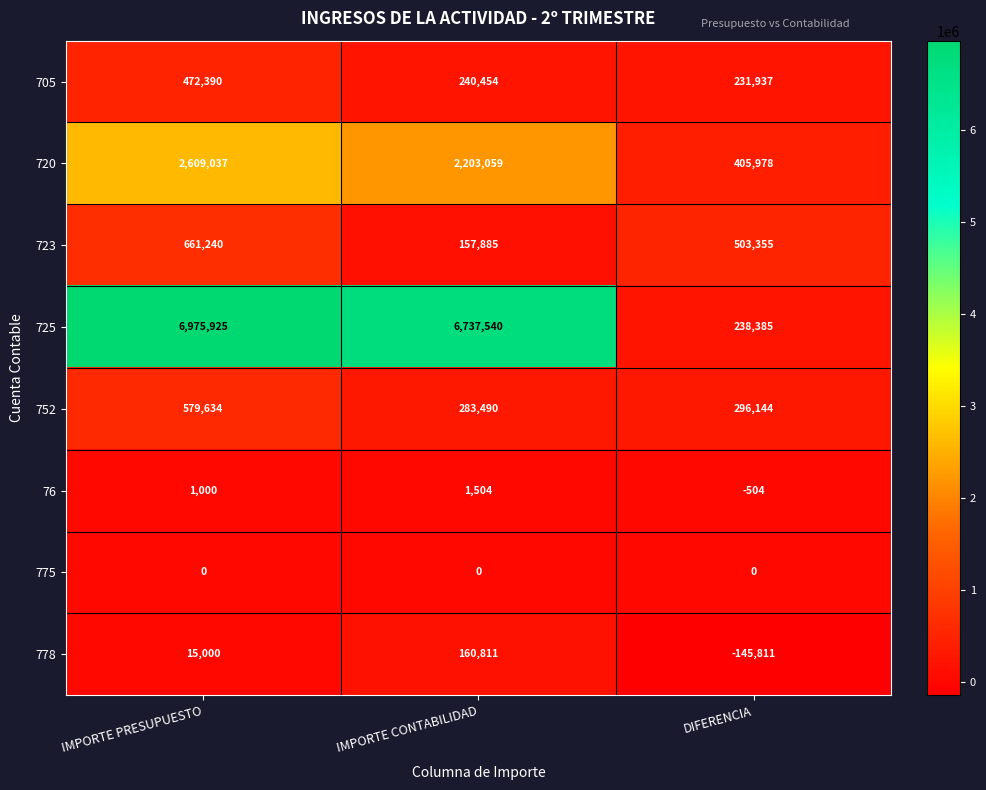

What is the smallest value displayed?

-145811